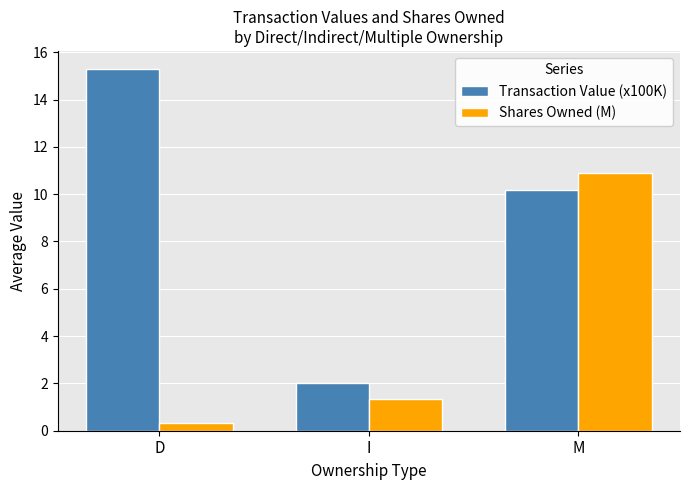

Read the Shares Owned (M) value at M.

10.9